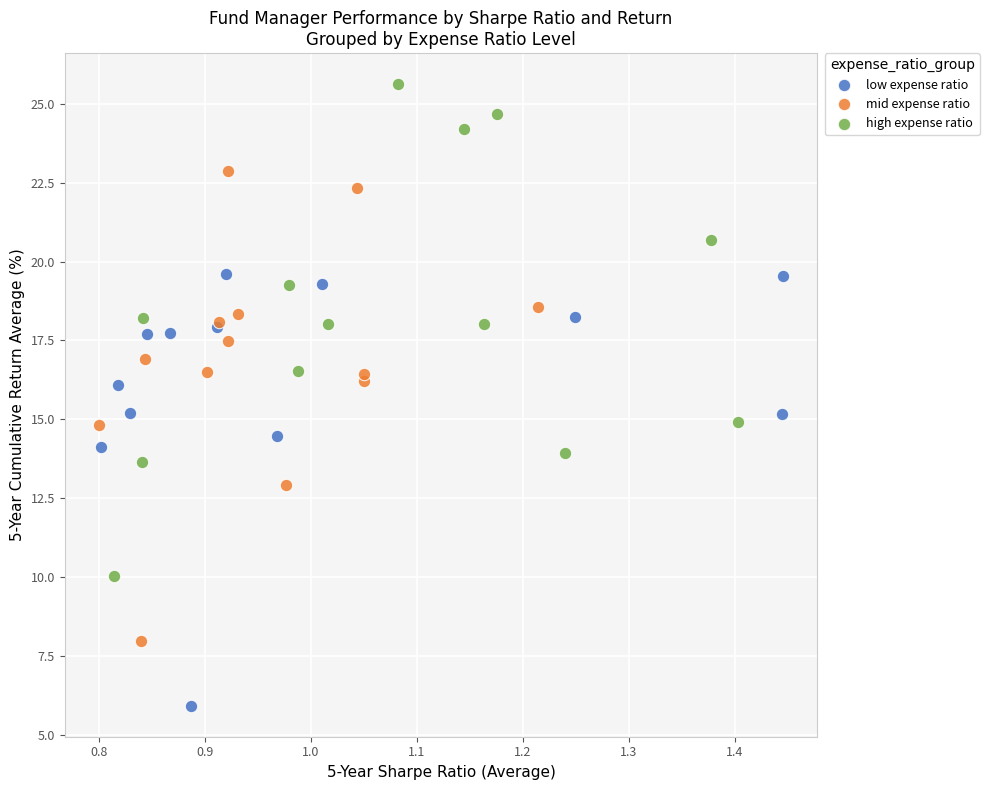

Which series contains the lowest Y value?

low expense ratio